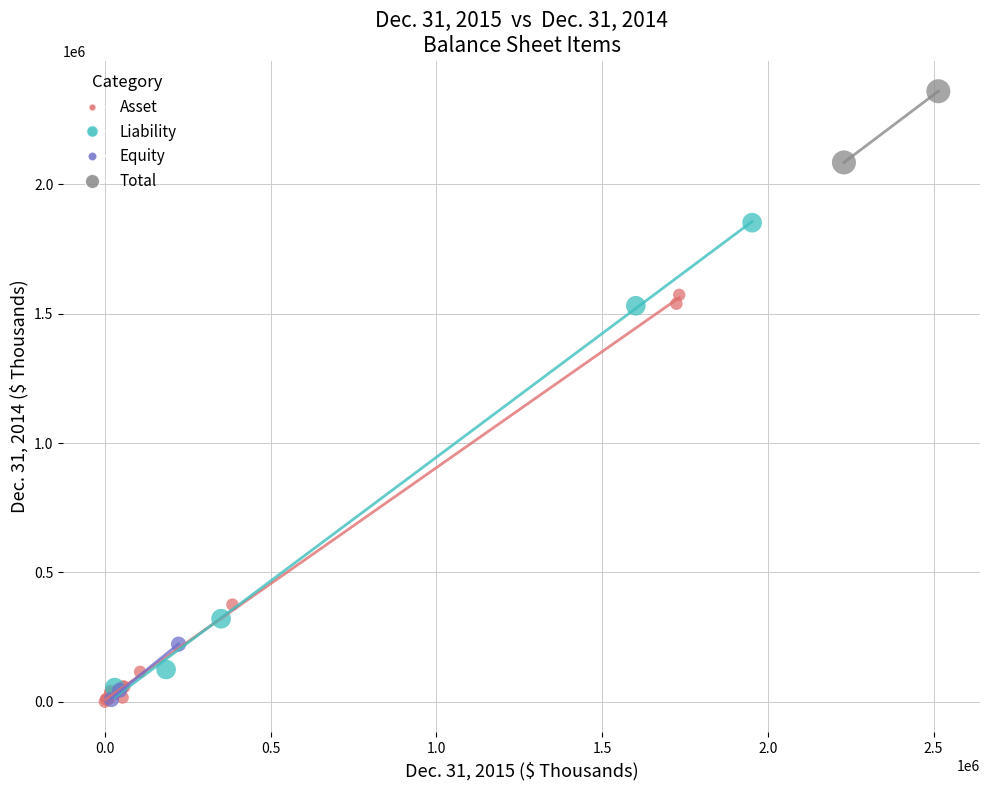

Which series reaches the maximum Y coordinate?

Total